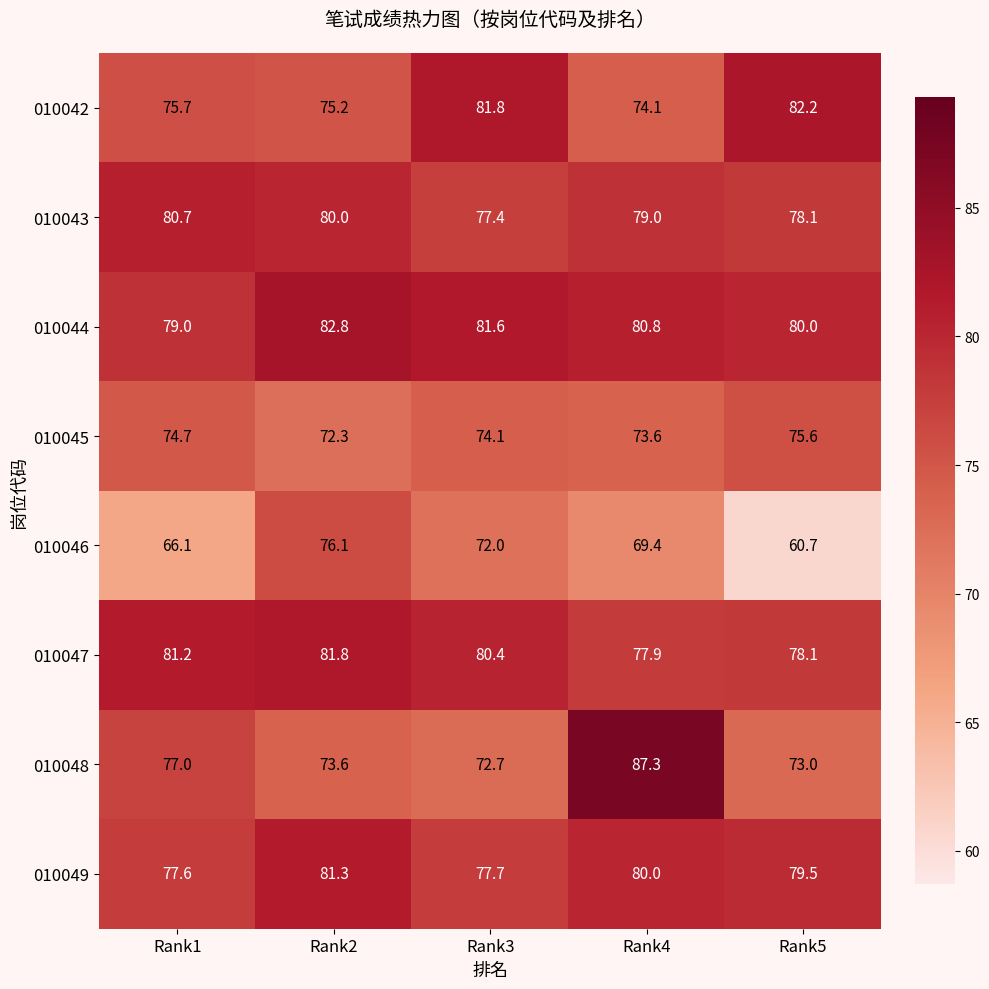

What is the difference between the highest and lowest values at Rank1?

15.1